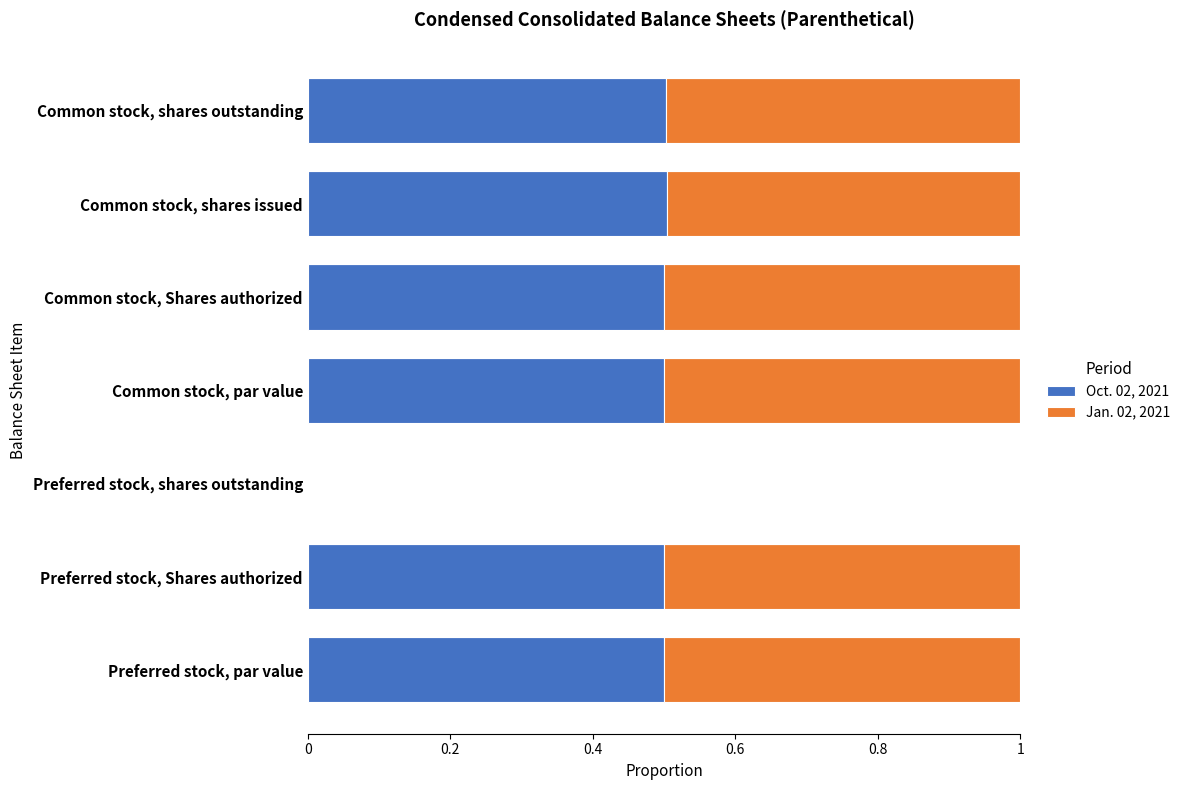

How many distinct data groups are displayed?

2